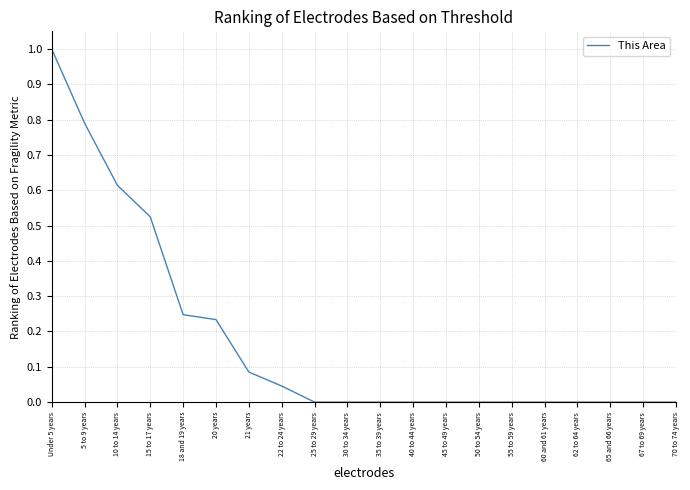

Between 15 to 17 years and 21 years, which is larger?

15 to 17 years